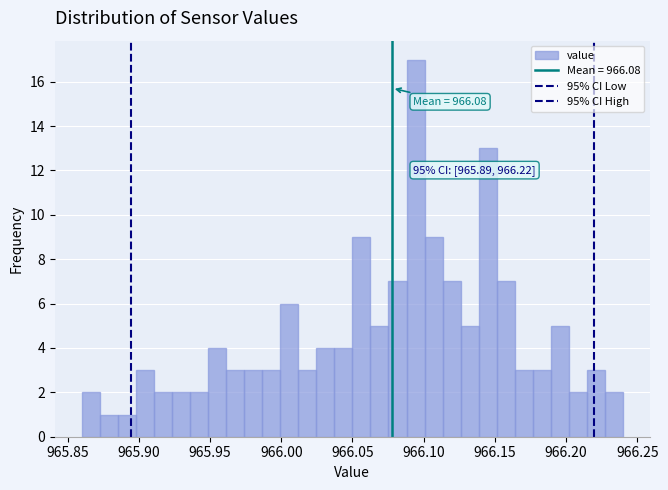

Around what value on the x-axis is the tallest bar? Give the approximate position of its centre, as read against the axis.

966.095